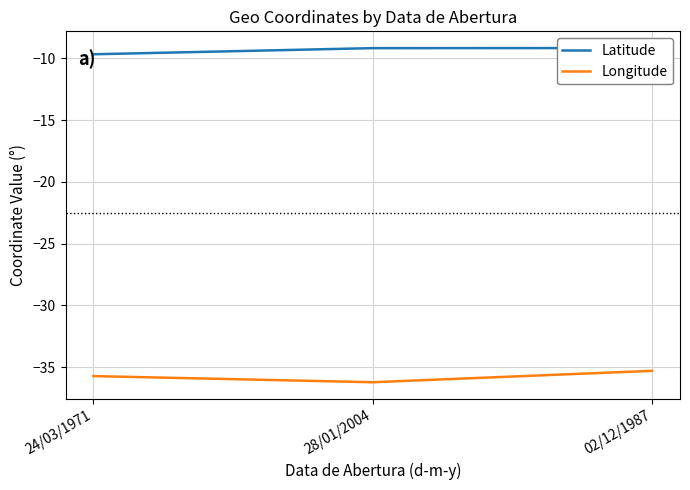

How many data points does each series have?

3